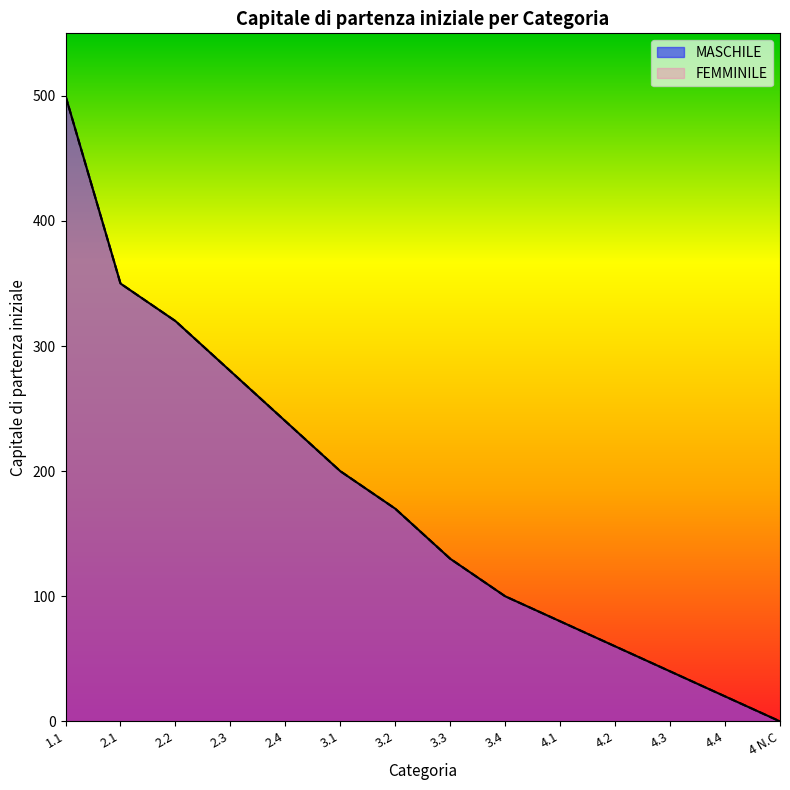

True or false: FEMMINILE and MASCHILE intersect in this chart.

False